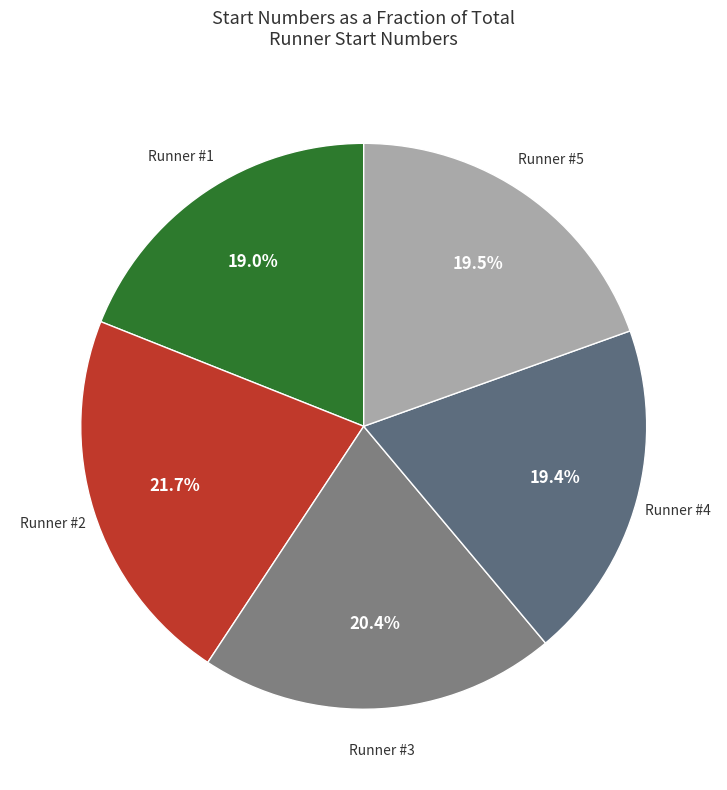

Which has a higher value, Runner #2 or Runner #3?

Runner #2